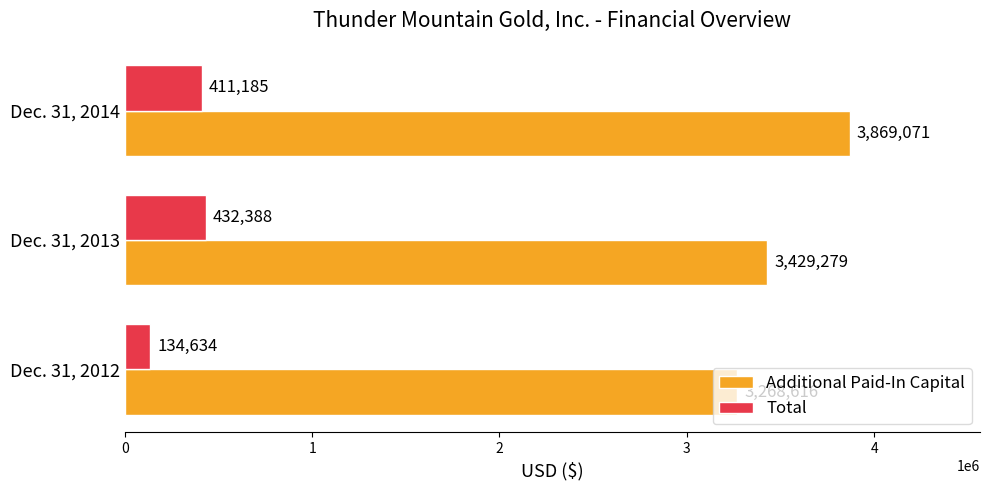

List the labels in order of Total value, largest first.

Dec. 31, 2013, Dec. 31, 2014, Dec. 31, 2012